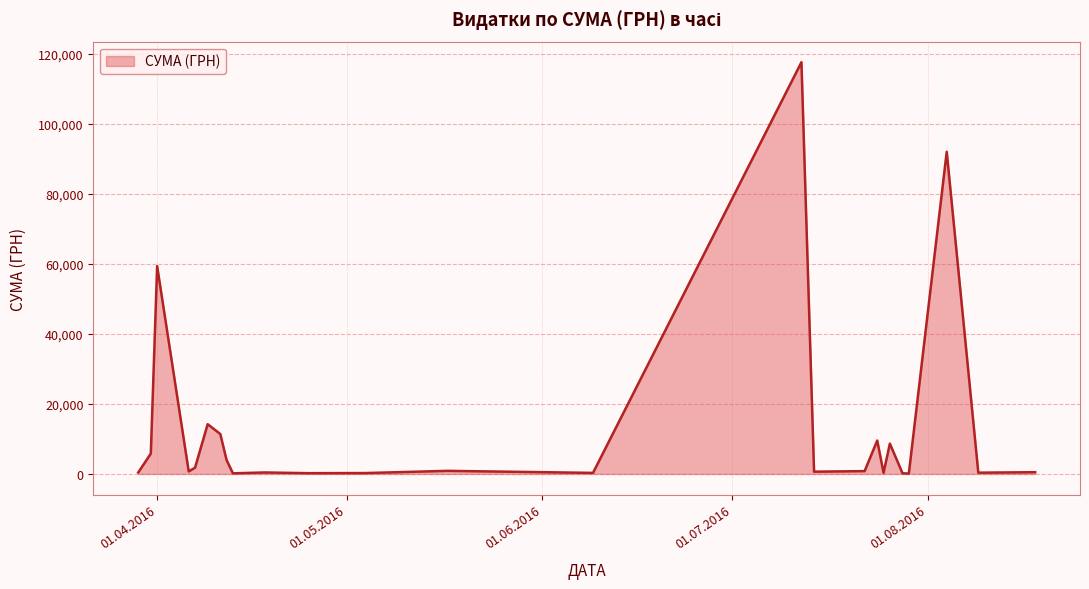

What is the maximum value shown in the chart?

117568.8